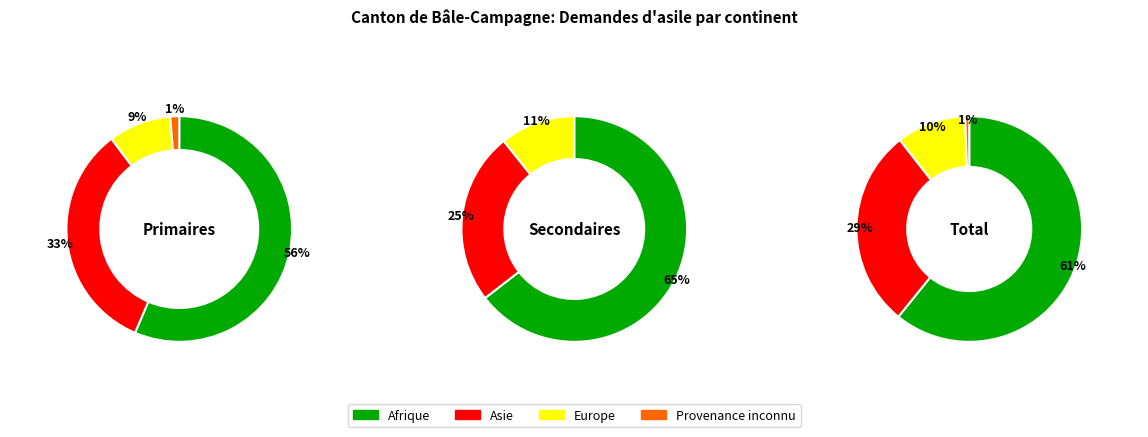

What percentage is the Provenance inconnu slice, to the nearest percent?

1%